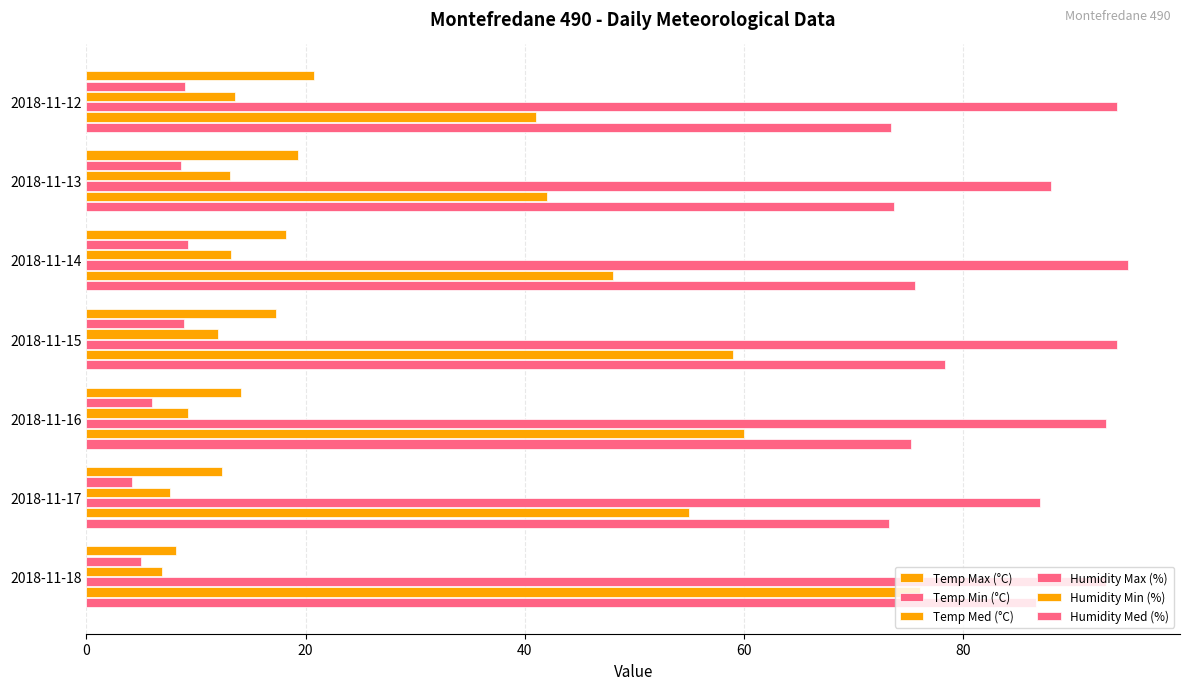

What is the greatest value displayed?

95.0